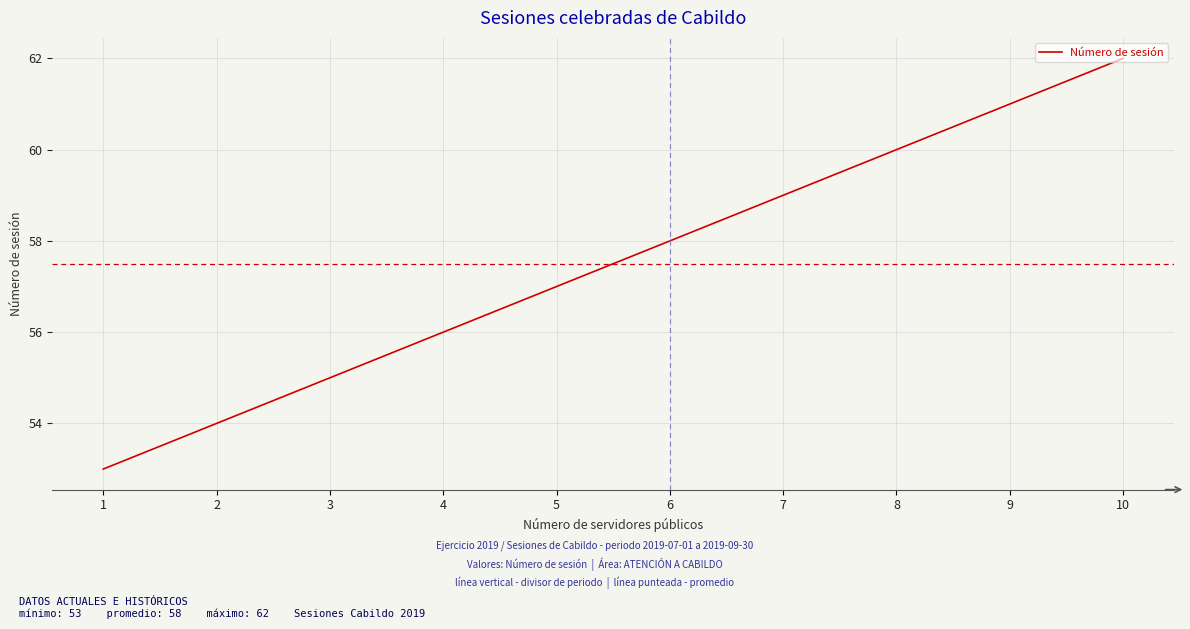

What is the difference between the values at 7 and 1?

6